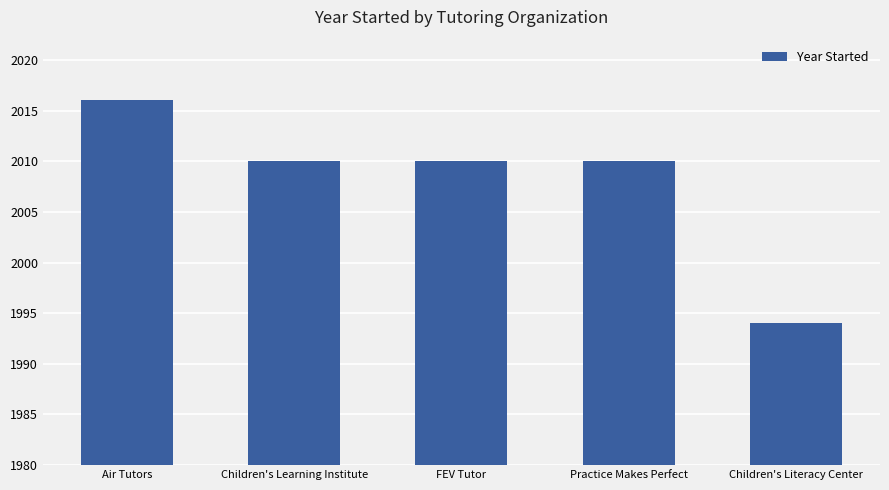

What is the sum of the values at Air Tutors and FEV Tutor?

4026